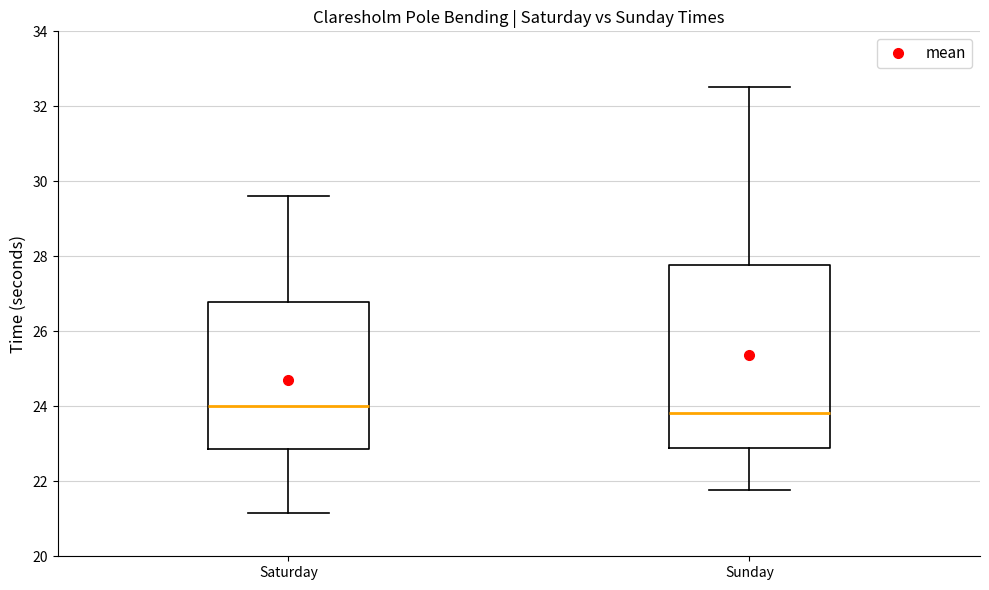

Reading left to right, read every box against the y-axis: the position of its median line, the range the box covers, and the ends of its whiskers. The values are not printed on the chart, so give them approximately, as read against the axis.

Saturday: median 24.0, box 22.8 to 26.8, whiskers 21.2 to 29.6
Sunday: median 23.8, box 22.8 to 27.8, whiskers 21.8 to 32.6